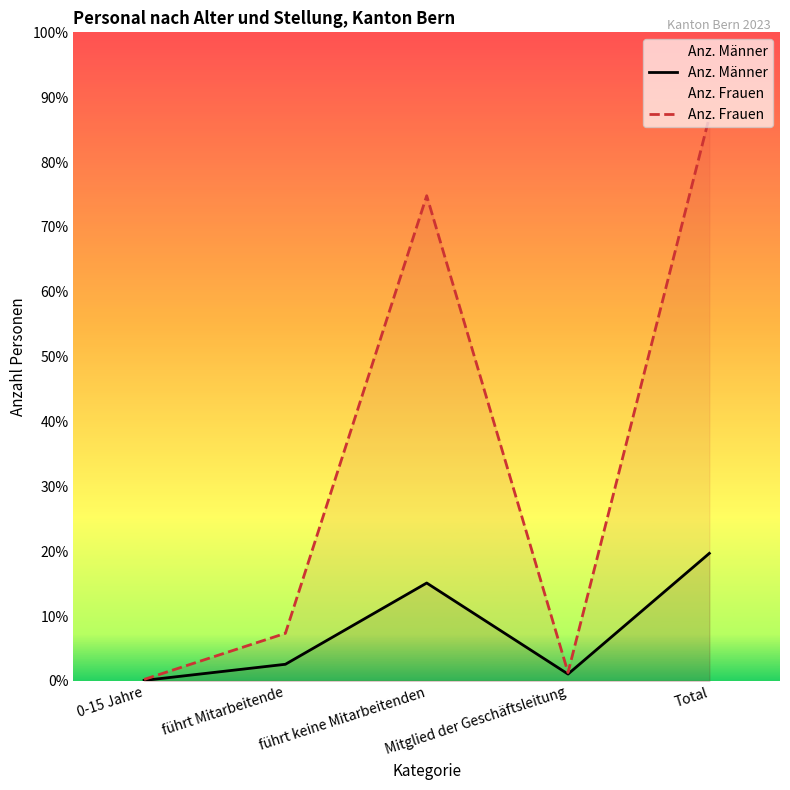

What is the difference between the Anz. Männer values at Total and führt Mitarbeitende?

4211